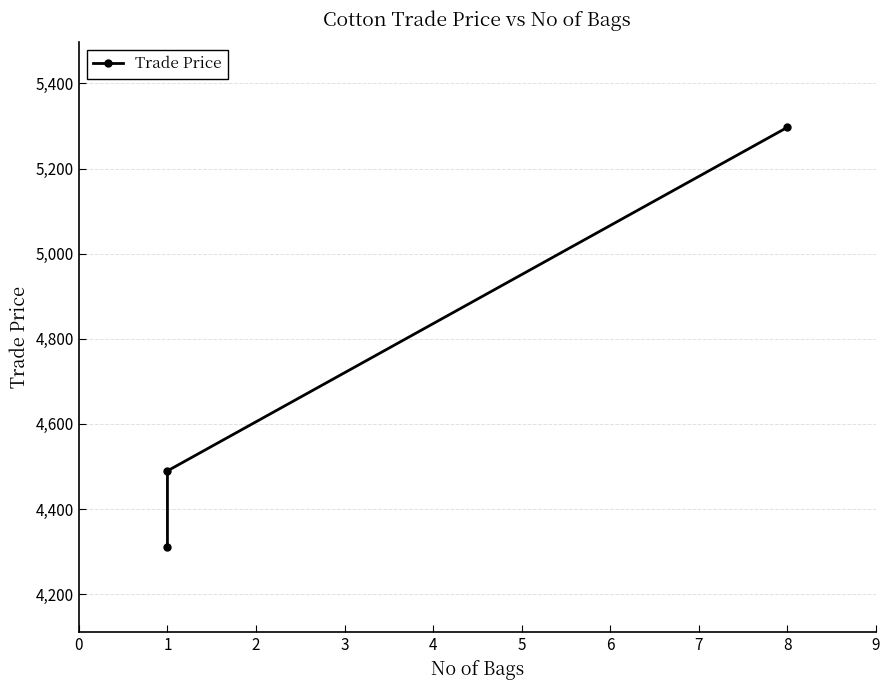

What is the sum of all values?

14096.4